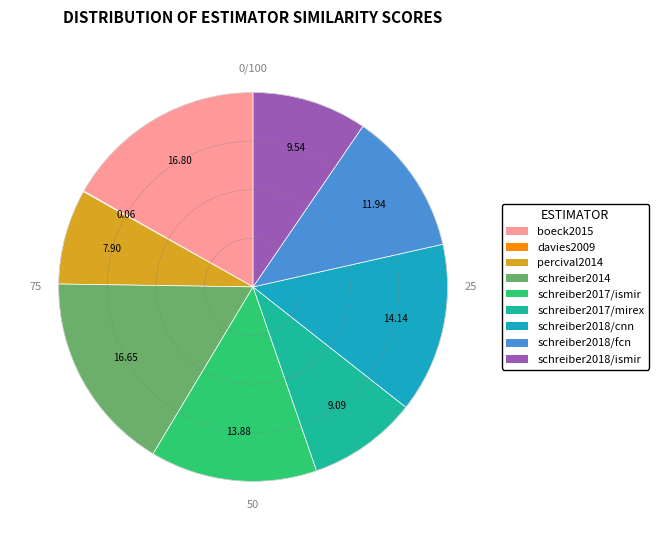

What percentage is the schreiber2014/default slice, to the nearest percent?

17%